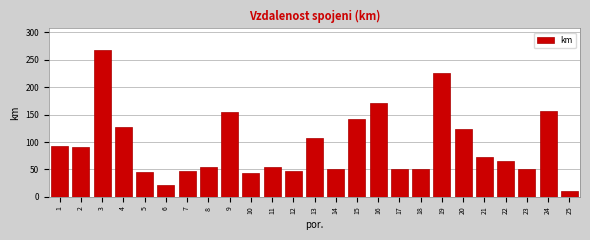

Is it true that the value at 9 is 100?

False